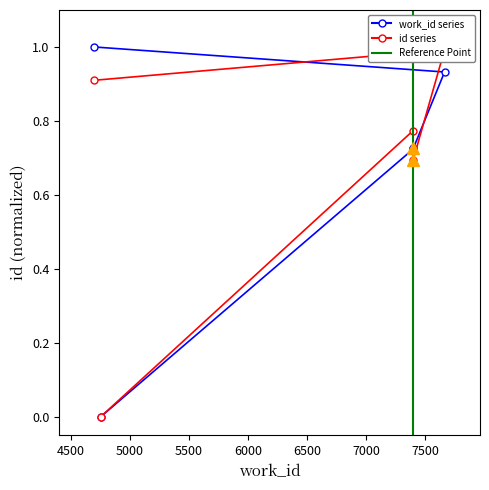

List the labels in order of value, largest first.

4702, 7665, 7400, 7399, 4754